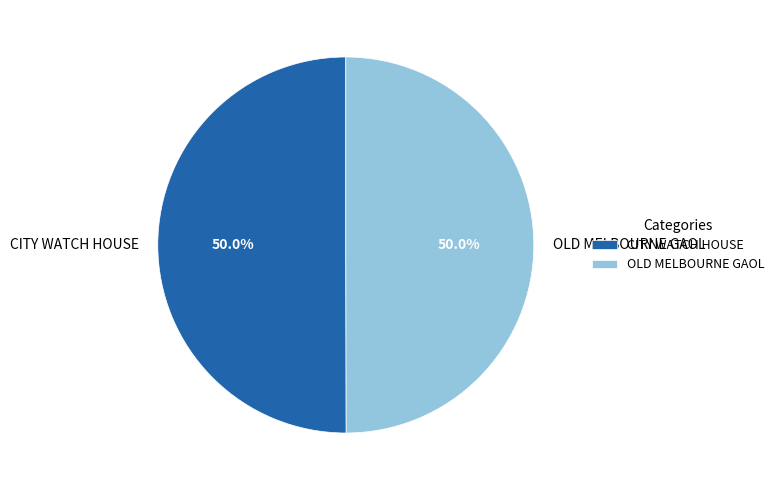

What portion of the pie excludes CITY WATCH HOUSE?

50.0%